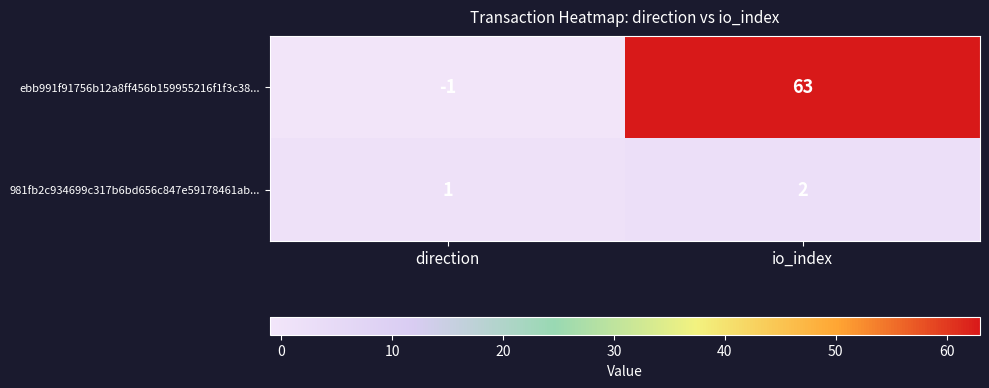

The value of 981fb2c934699c317b6bd656c847e59178461ab... at direction is 0. True or false?

False